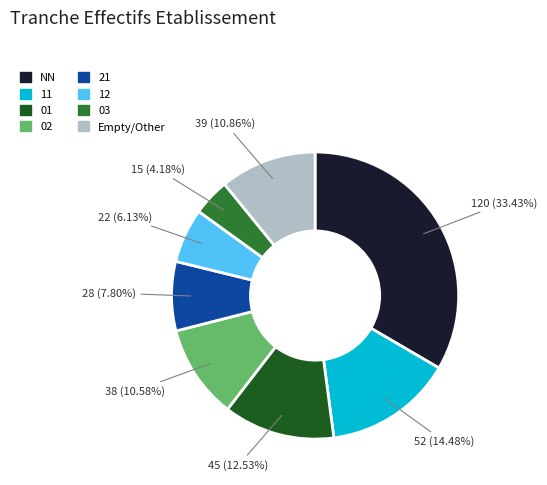

Is there a majority slice in this chart?

No